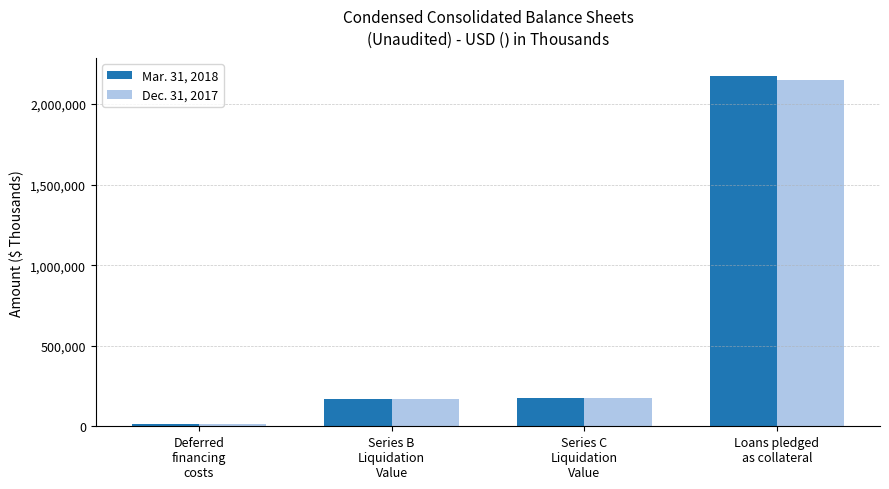

Which series has the widest spread of values?

Mar. 31, 2018